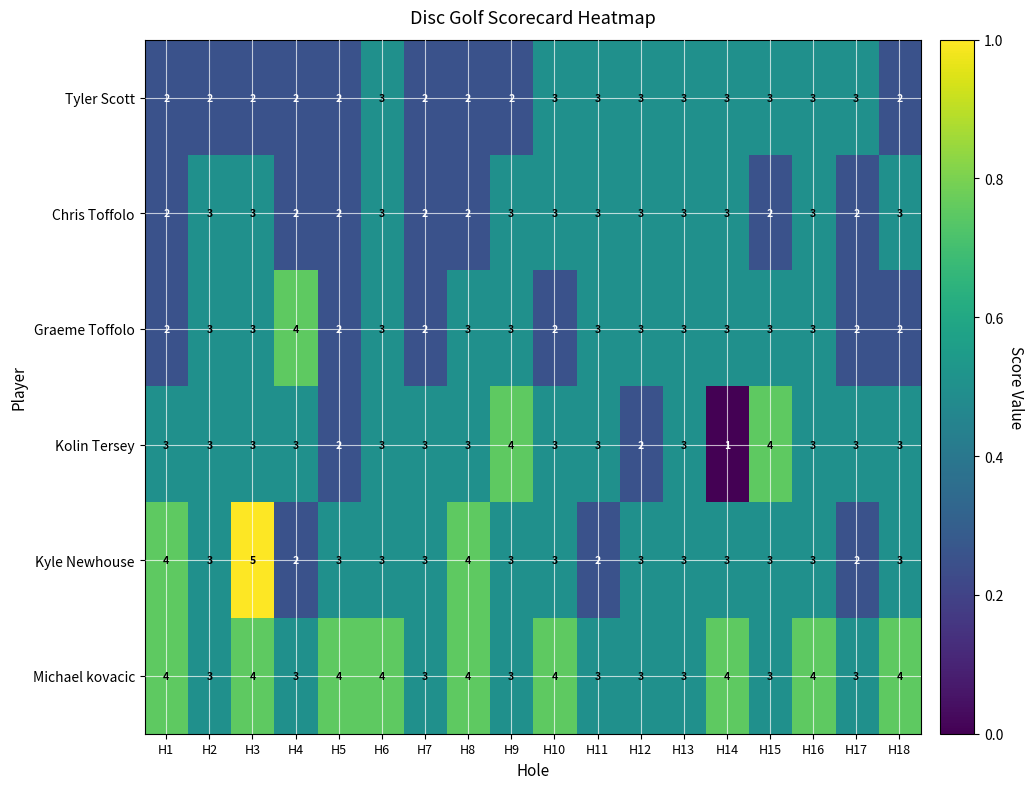

Which series has the largest total across all categories?

Michael kovacic